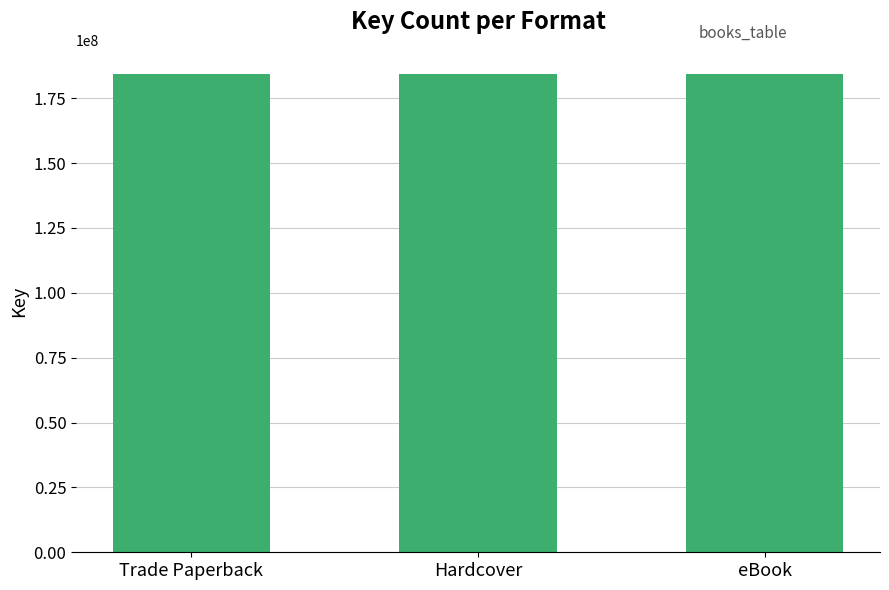

Which category has the highest value across all series?

Trade Paperback